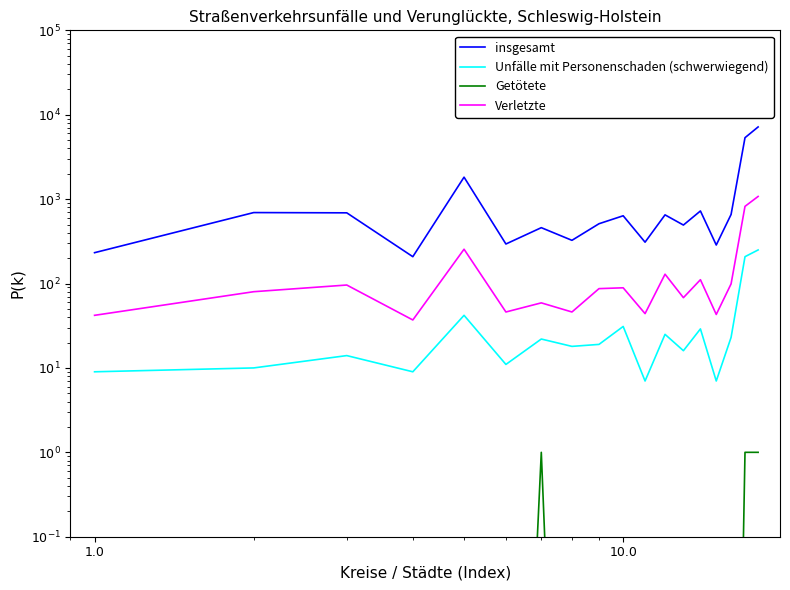

Is it true that Unfälle mit Personenschaden (schwerwiegend) equals 18.2 at 1000.0?

False